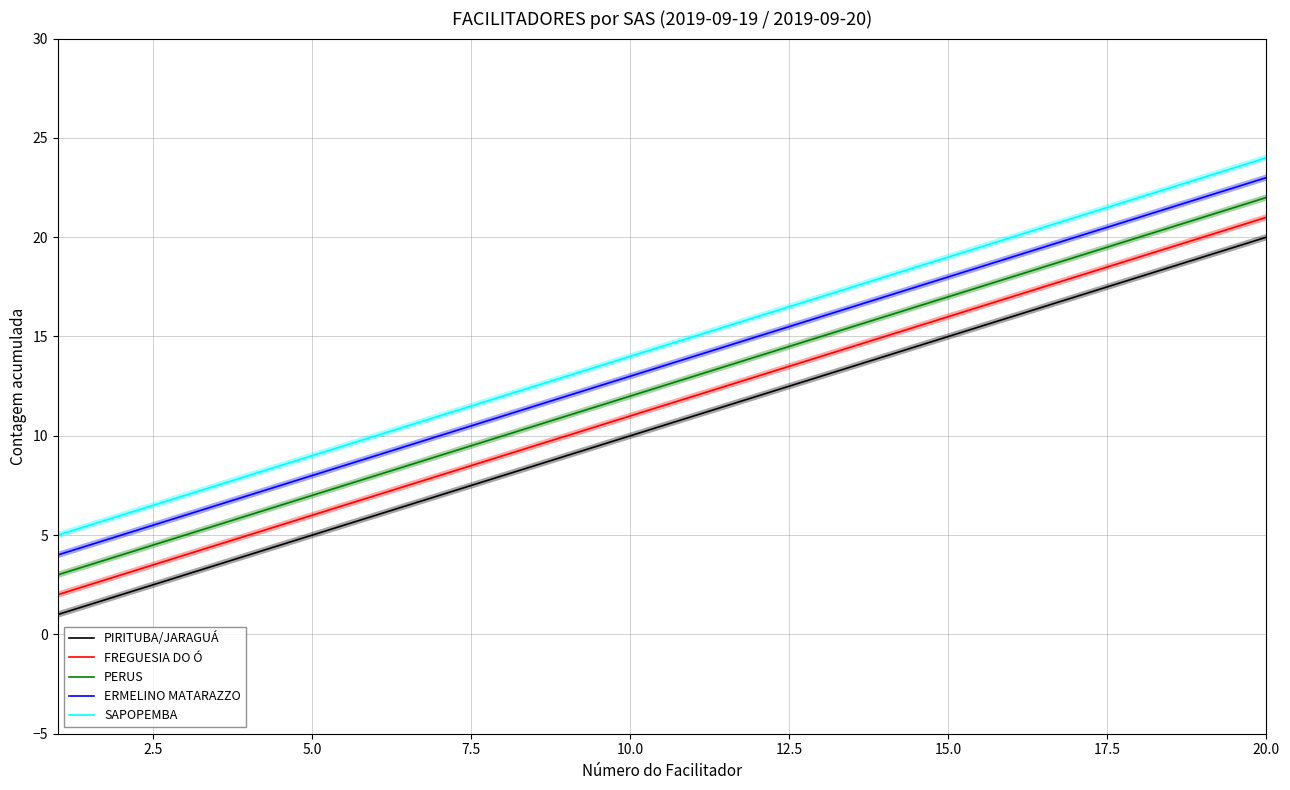

What is the difference between the maximum and minimum values in the FREGUESIA DO Ó series?

19